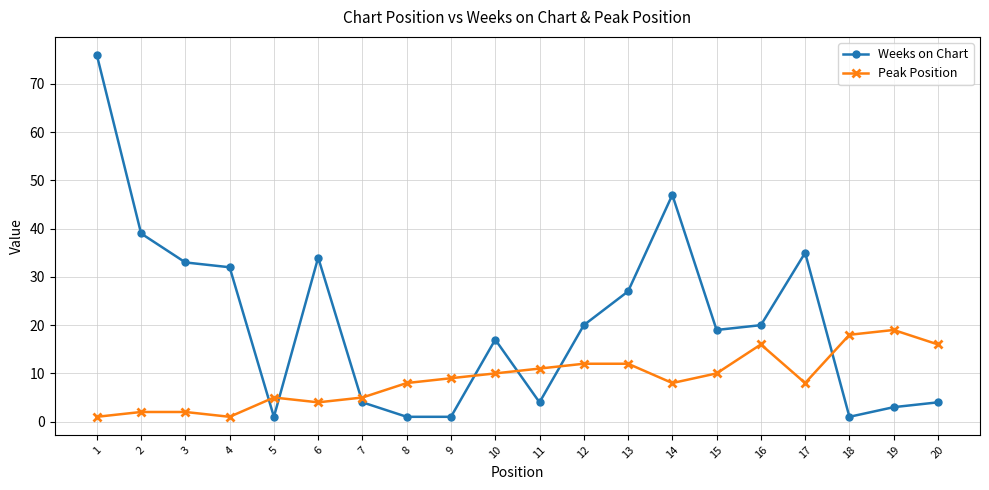

Which series has the widest spread of values?

Weeks on Chart